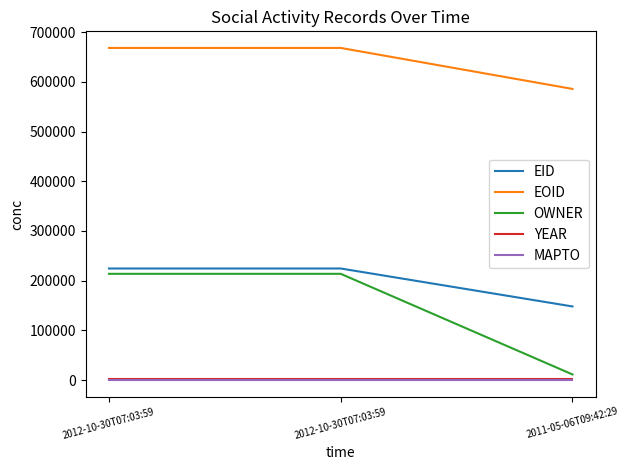

How many lines are shown in the chart?

5